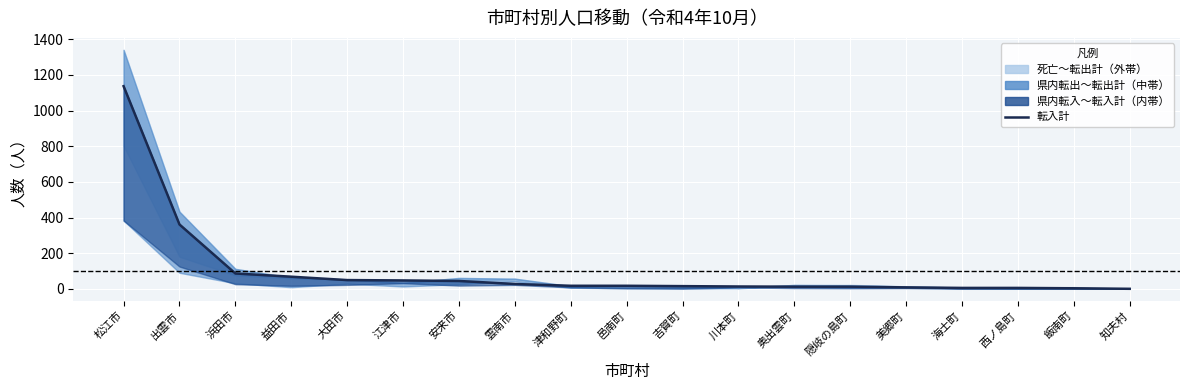

Reading right to left, transcribe all the data shown in this chart.

知夫村=0	飯南町=3	西ノ島町=5	海士町=5	美郷町=8	隠岐の島町=12	奥出雲町=12	川本町=13	吉賀町=15	邑南町=17	津和野町=17	雲南市=27	安来市=44	江津市=47	大田市=49	益田市=68	浜田市=86	出雲市=361	松江市=1137